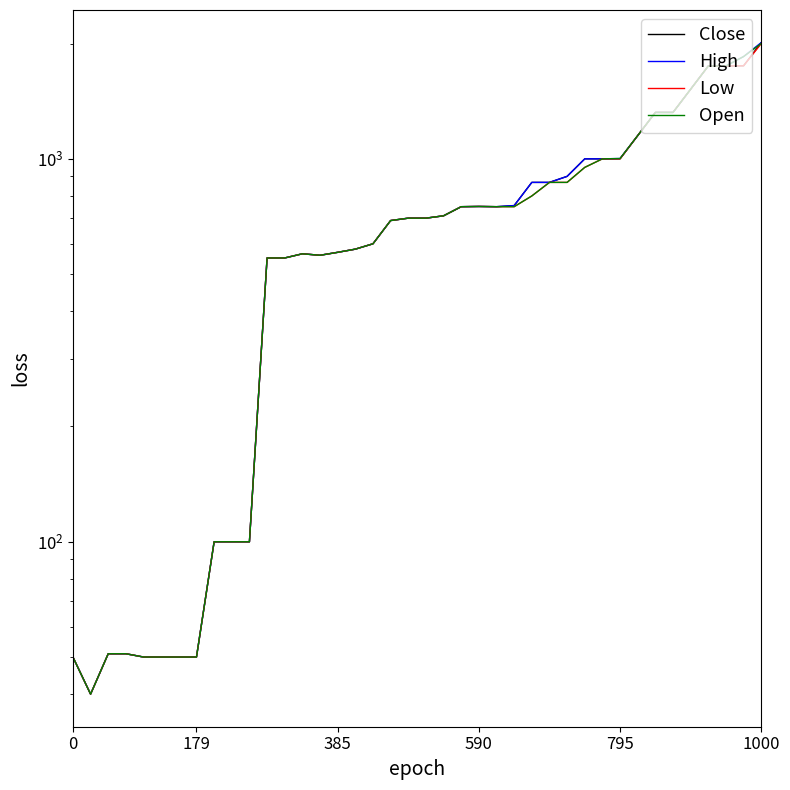

How many interior local valleys does the Open series have?

2